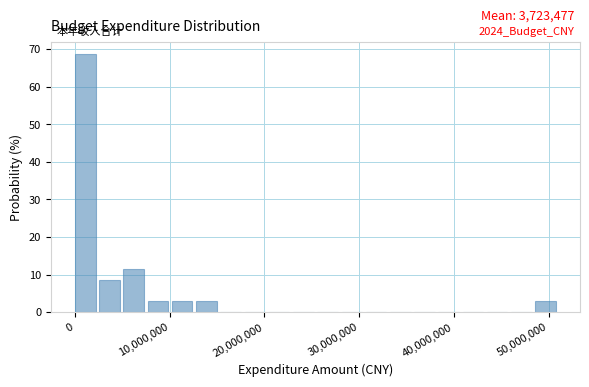

Read against the x-axis, roughly where is the centre of the tallest bar?

1000000